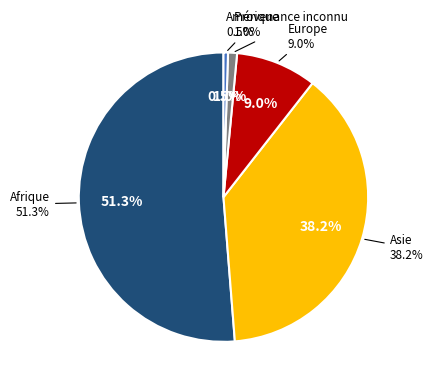

Between Europe and Asie, which is larger?

Asie